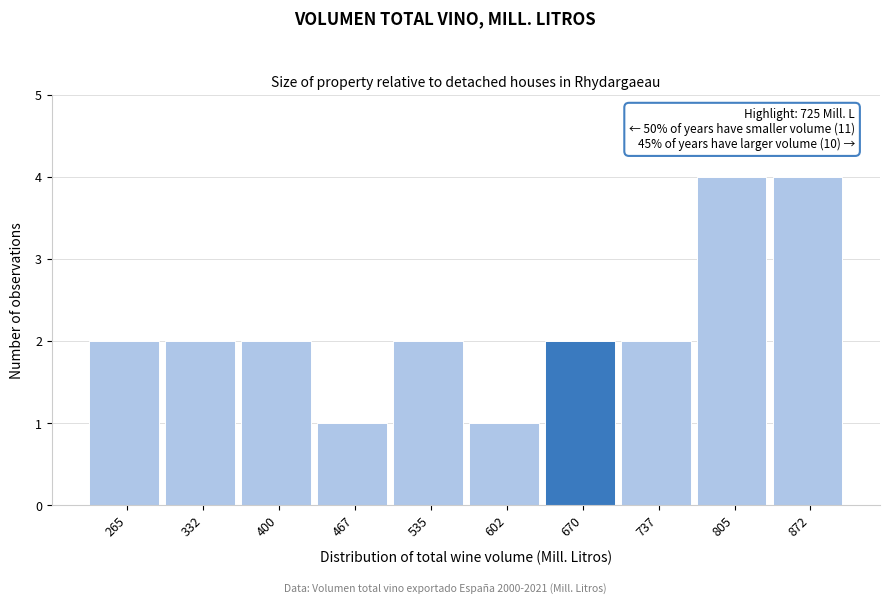

Reading left to right, list all the values displayed in this chart.

2	2	2	1	2	1	2	2	4	4